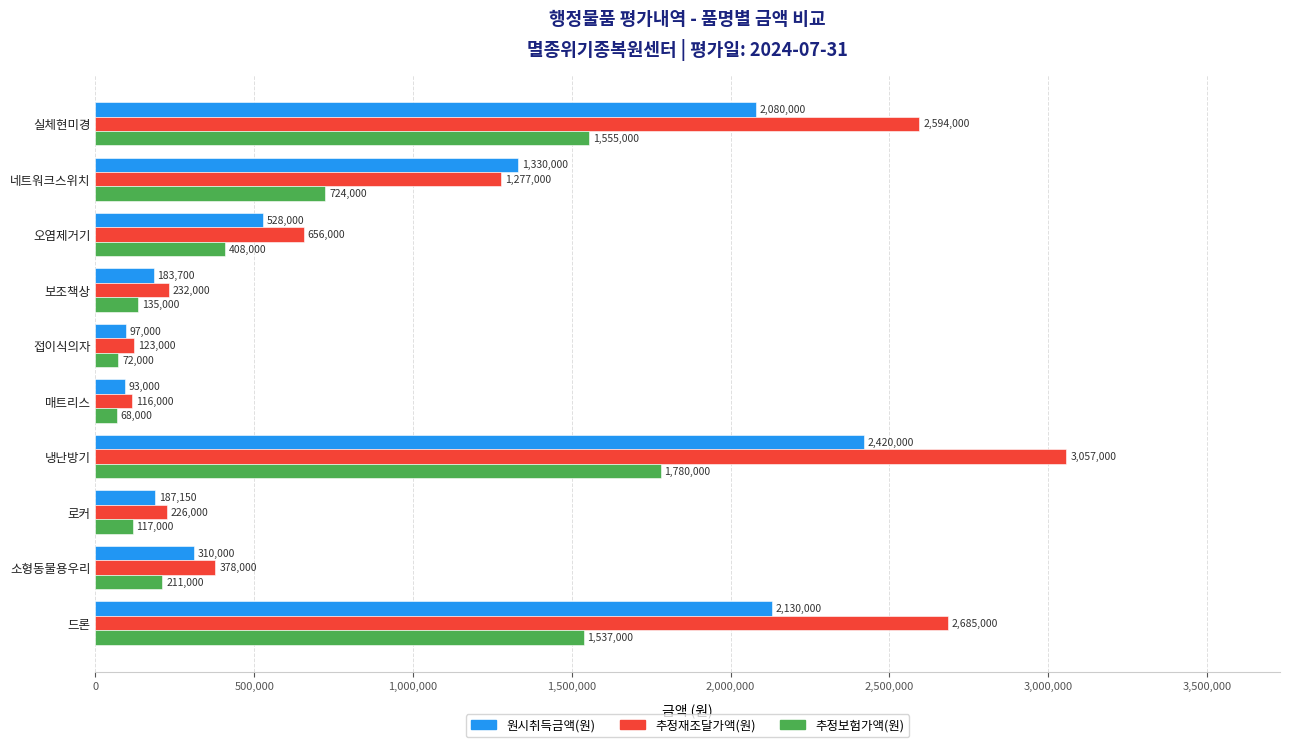

What is the difference between the maximum and second lowest values in the 원시취득금액(원) series?

2323000